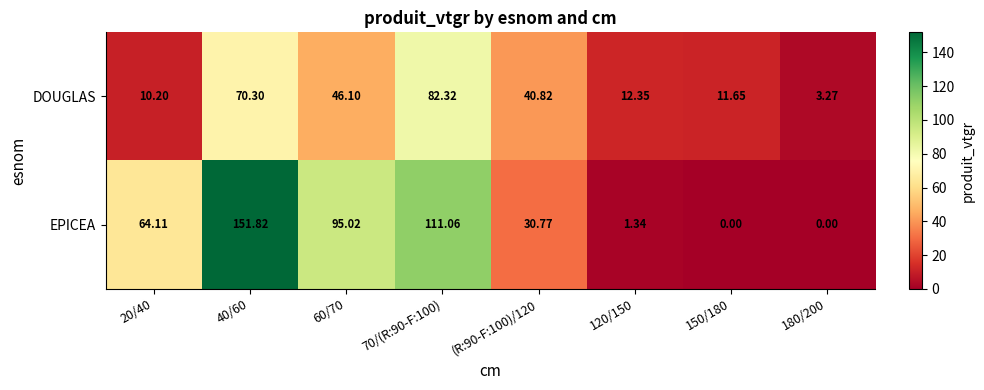

Is the value of EPICEA at 40/60 greater than the value of DOUGLAS at 60/70?

Yes